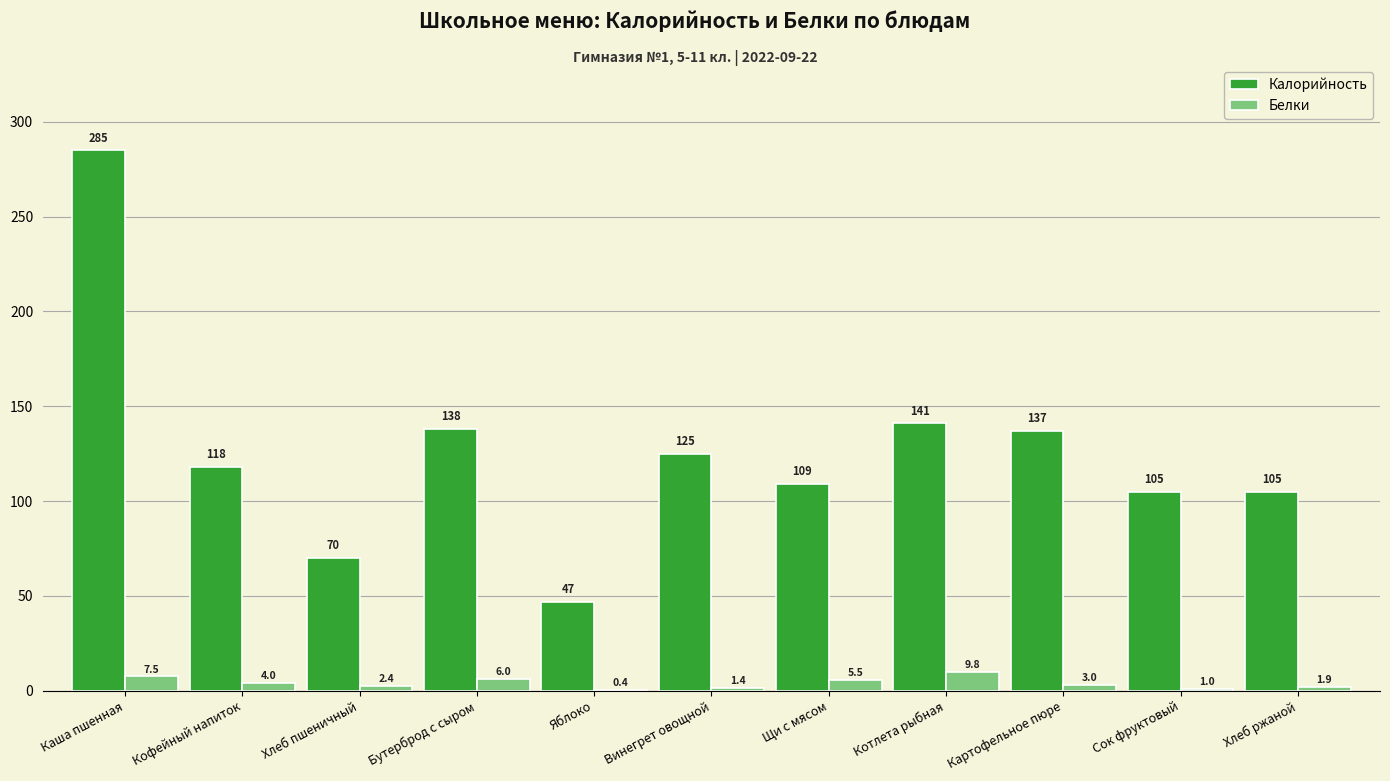

At which category is the sum across all series the highest?

Каша пшенная